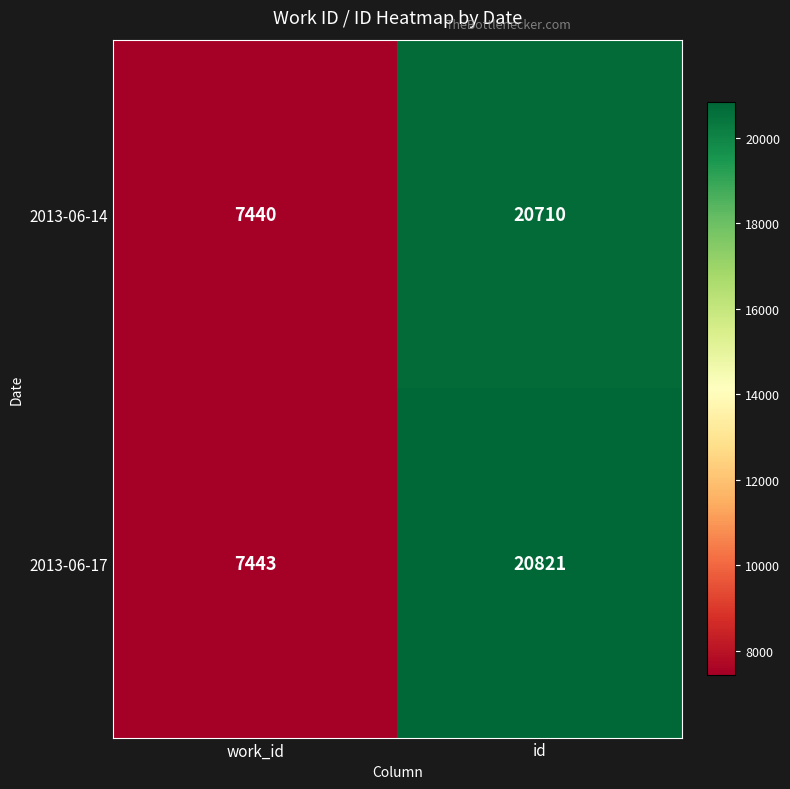

The value of 2013-06-14 at id is 31550. True or false?

False